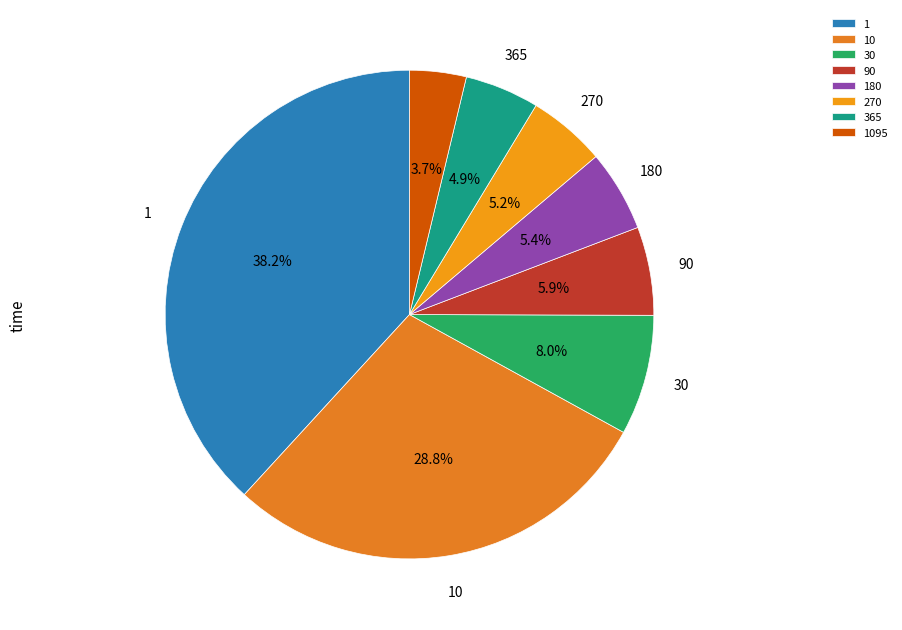

Is there a majority slice in this chart?

No